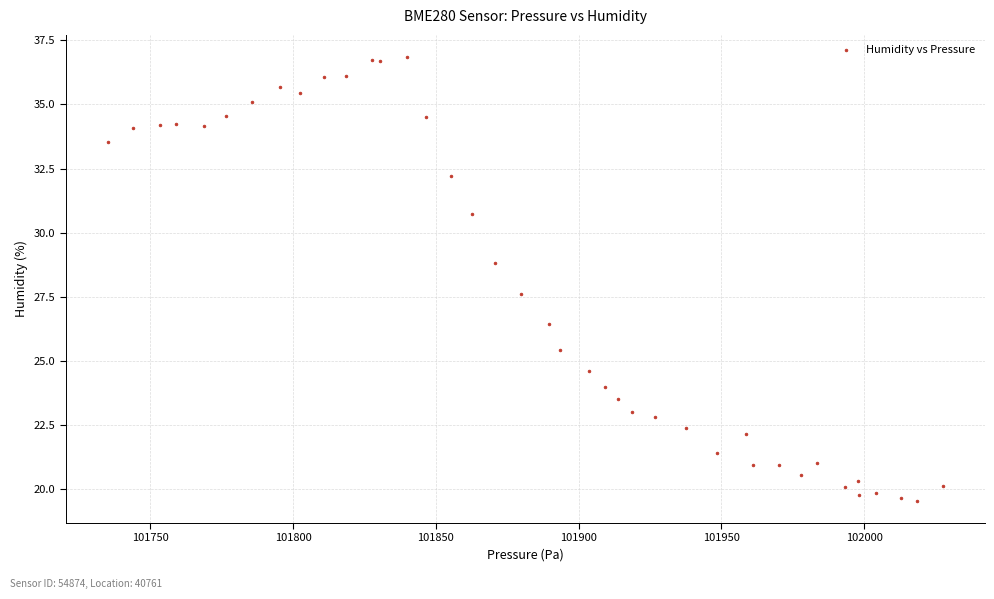

What Y value in the scatter plot is closest to 28?

27.6